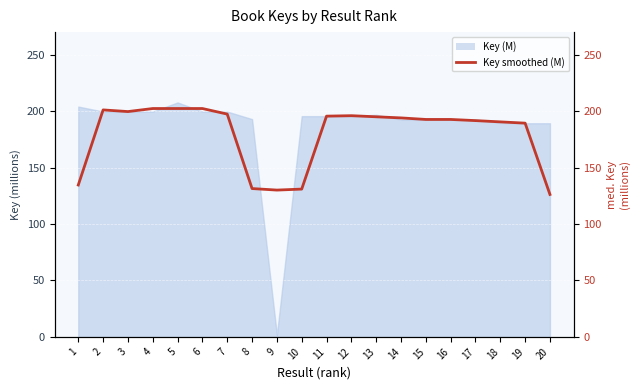

Reading left to right, what are all the values shown in this chart?

1=134.6	2=201.1	3=199.6	4=202.3	5=202.3	6=202.3	7=197.4	8=131.4	9=130.1	10=131.0	11=195.6	12=196.0	13=195.0	14=194.0	15=192.7	16=192.7	17=191.6	18=190.5	19=189.4	20=126.2